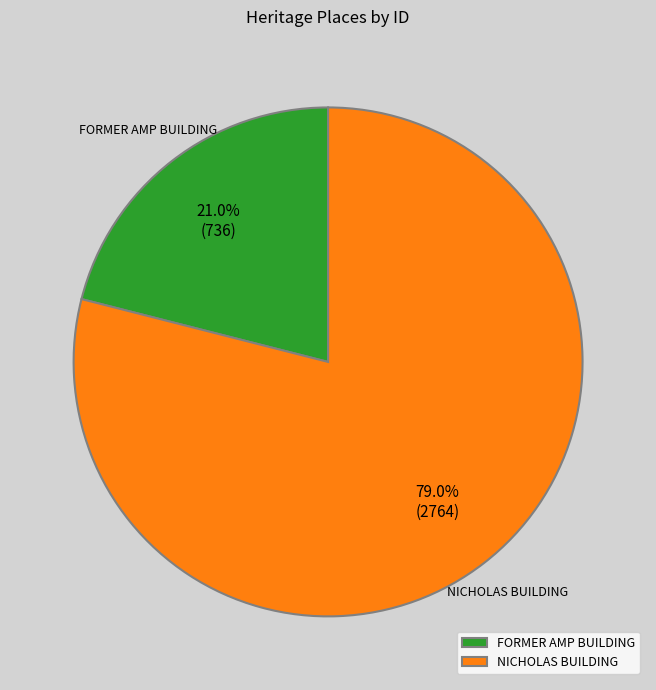

What is the total percentage of FORMER AMP BUILDING and NICHOLAS BUILDING?

100.0%